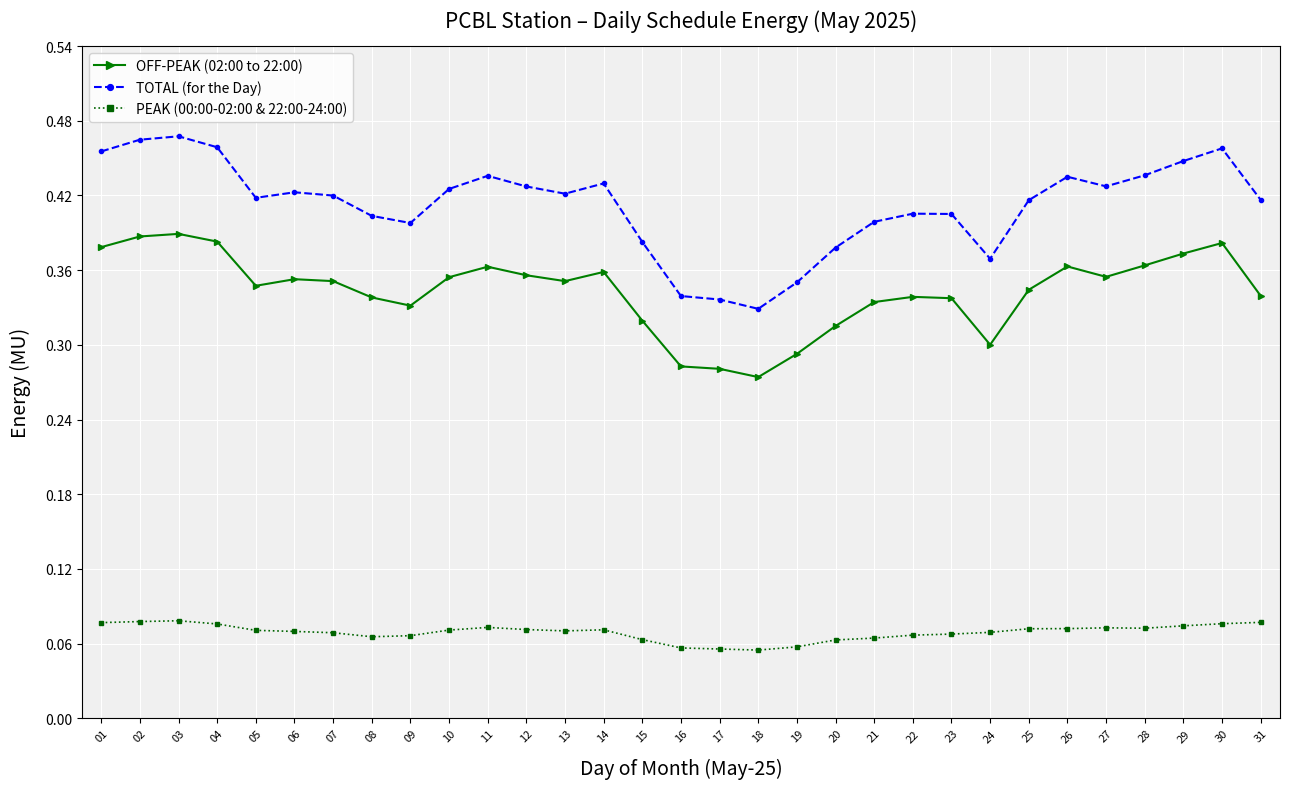

The OFF-PEAK (02:00 to 22:00) series shows 0.2 at 27. True or false?

False